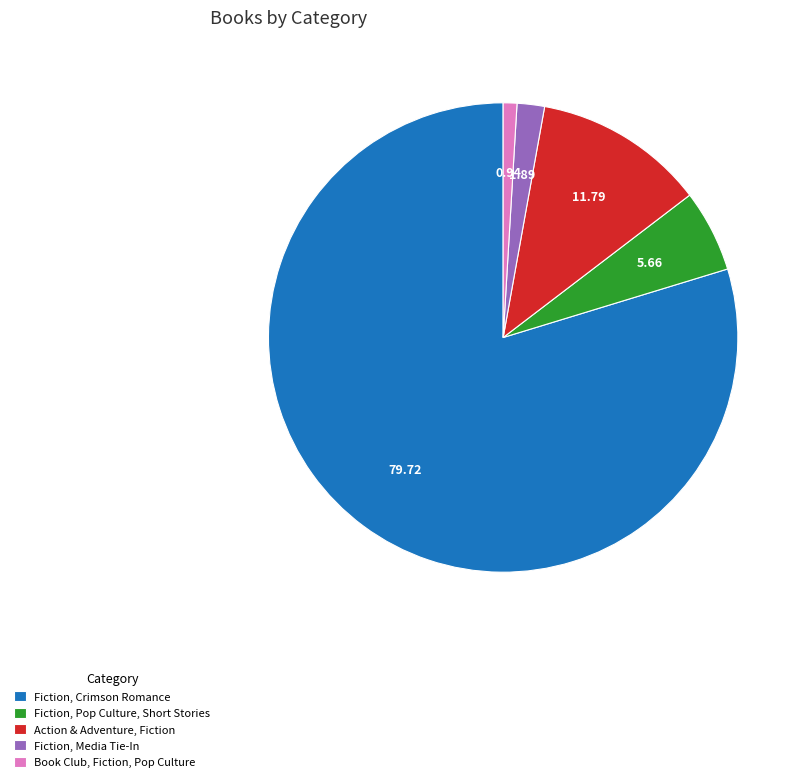

Is it true that Fiction, Crimson Romance is 46% of the pie?

False